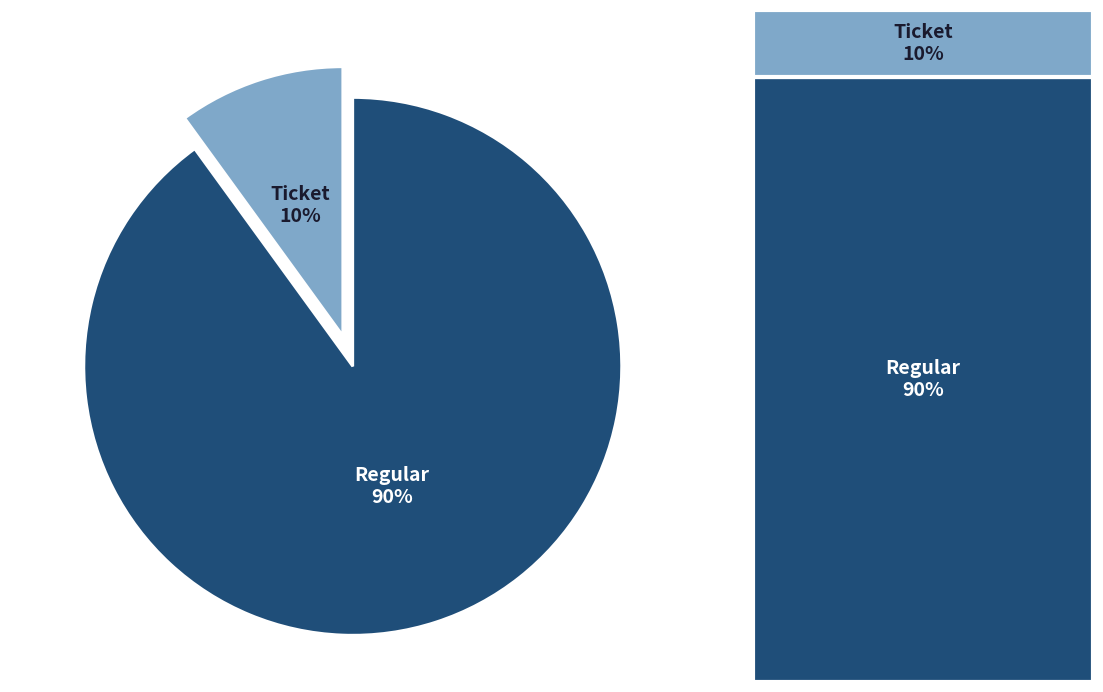

What is the ratio of the value at Regular to the value at Ticket?

9.0